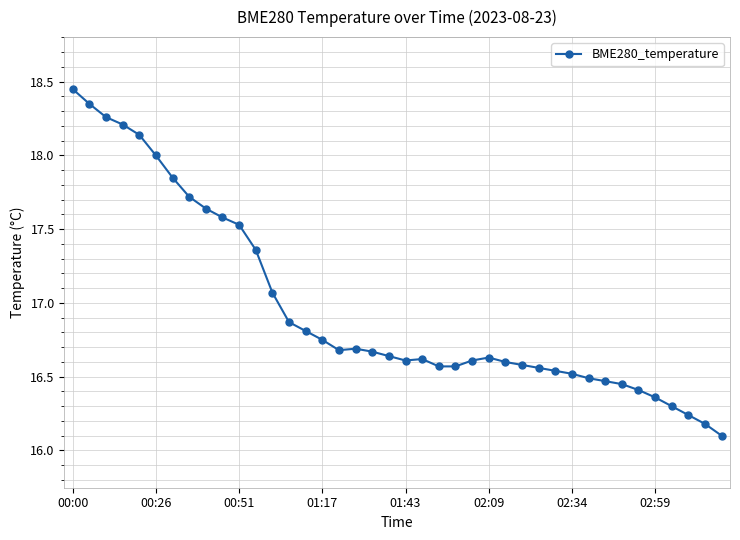

What is the value of the 14th point from the left?

16.9